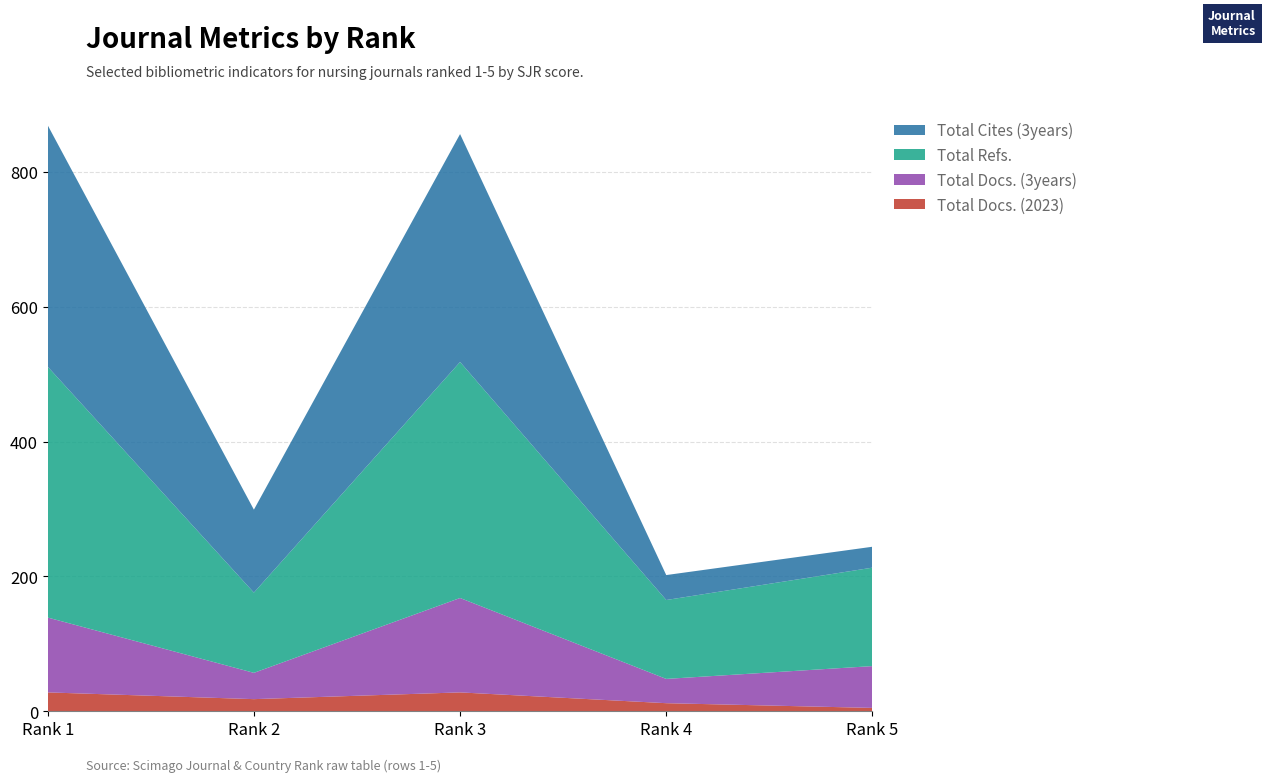

What is the maximum value for Total Docs. (2023)?

28